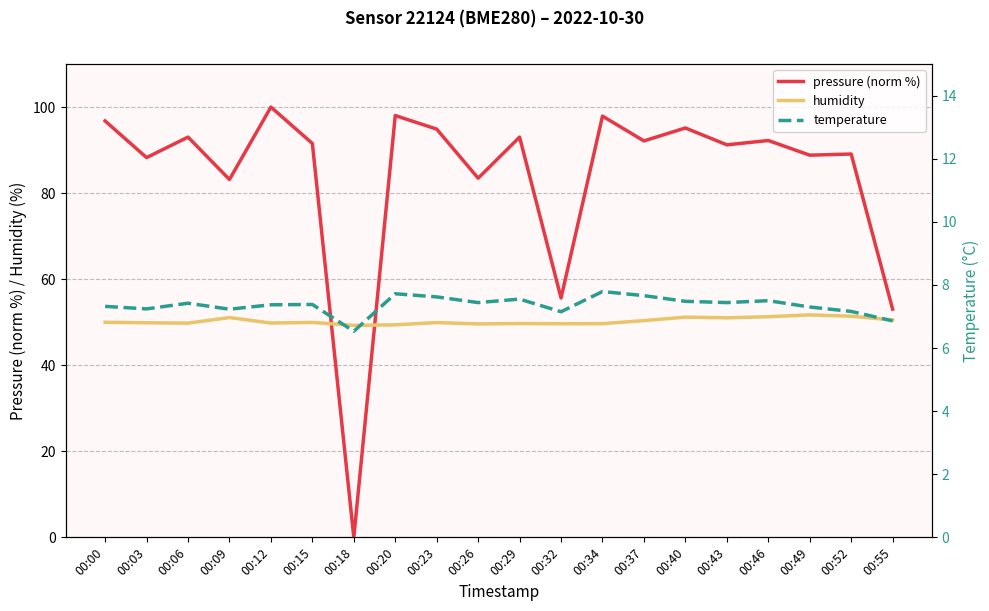

At which label is humidity closest to 50?

00:00